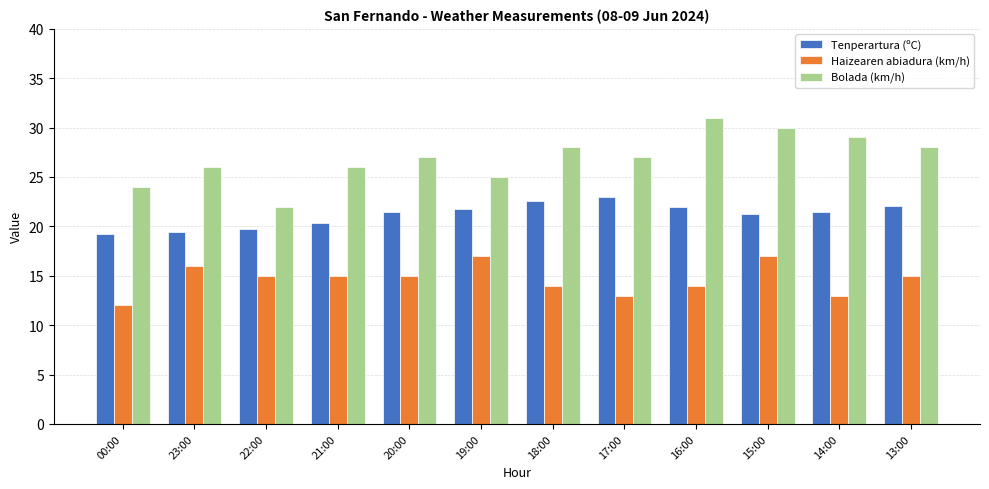

Is the value of Haizearen abiadura (km/h) at 21:00 greater than the value of Tenperartura (ºC) at 22:00?

No